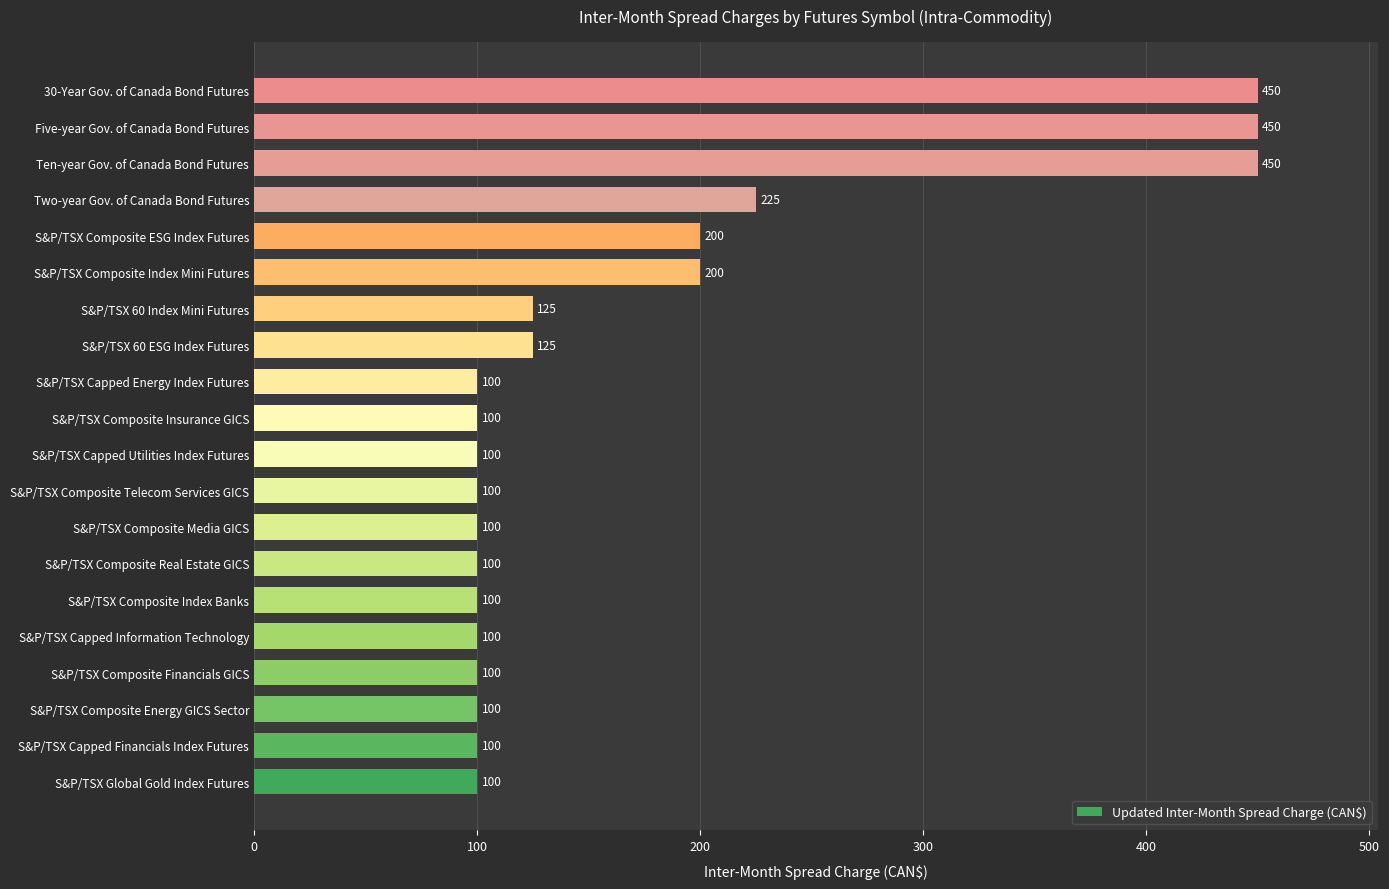

Between S&P/TSX Capped Energy Index Futures and S&P/TSX 60 ESG Index Futures, which is larger?

S&P/TSX 60 ESG Index Futures